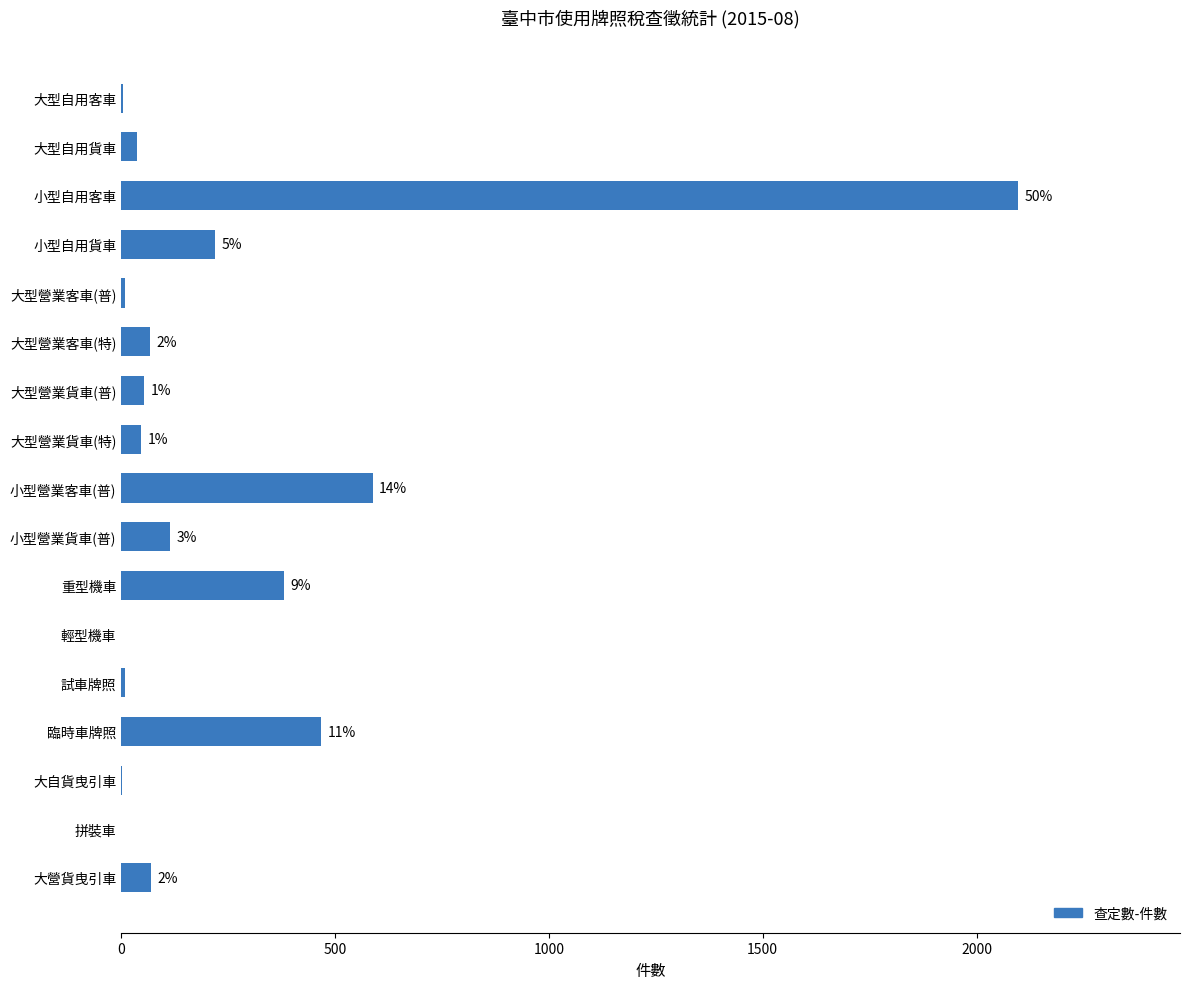

Are the bars horizontal?

Yes